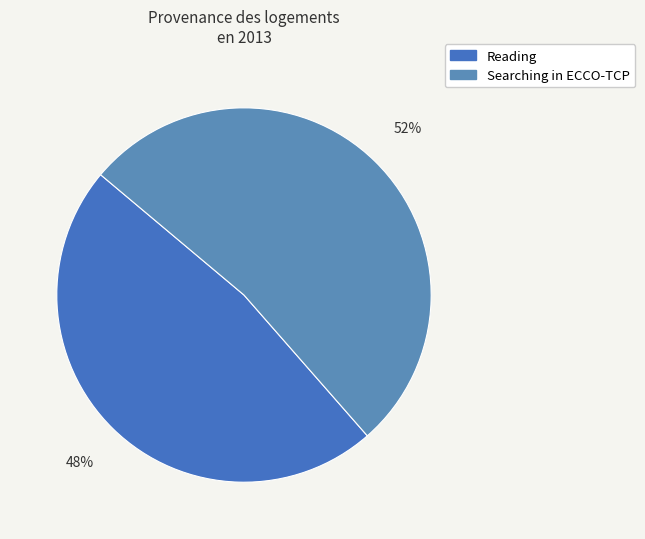

How many segments does this pie chart have?

2